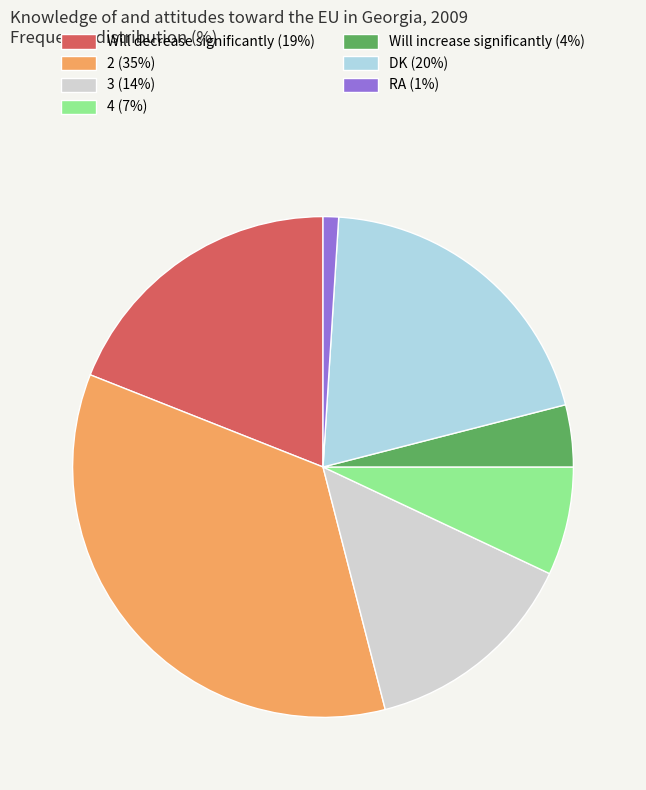

How many segments does this pie chart have?

7